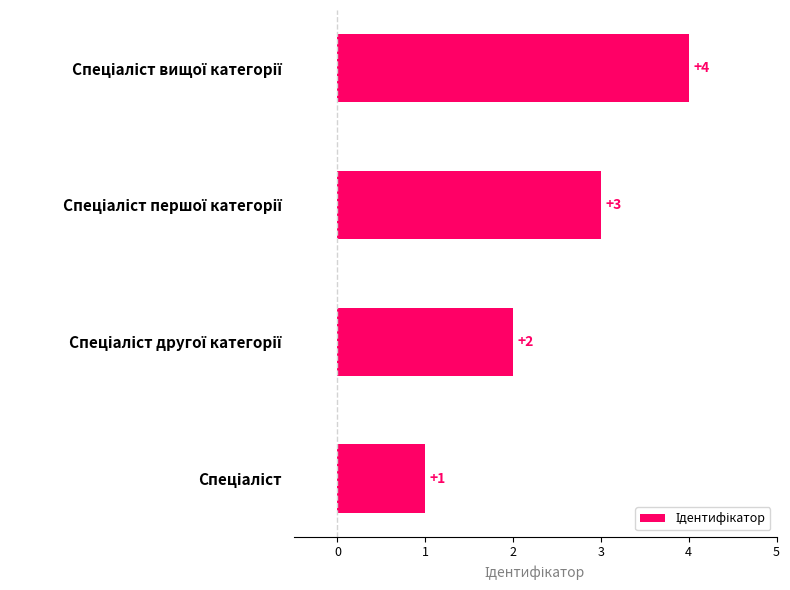

What is the difference between the maximum and minimum values?

3